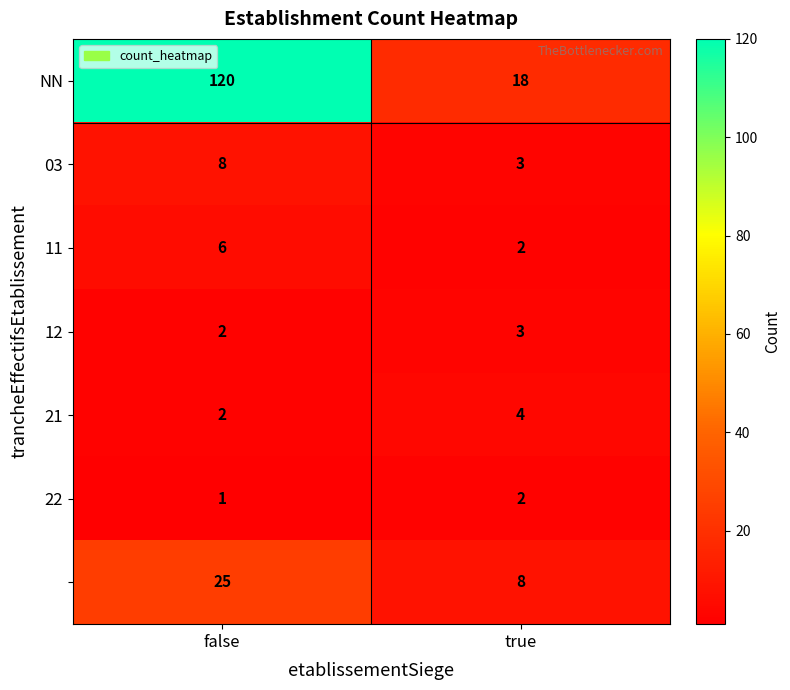

What is the spread (max minus min) of values at true?

16